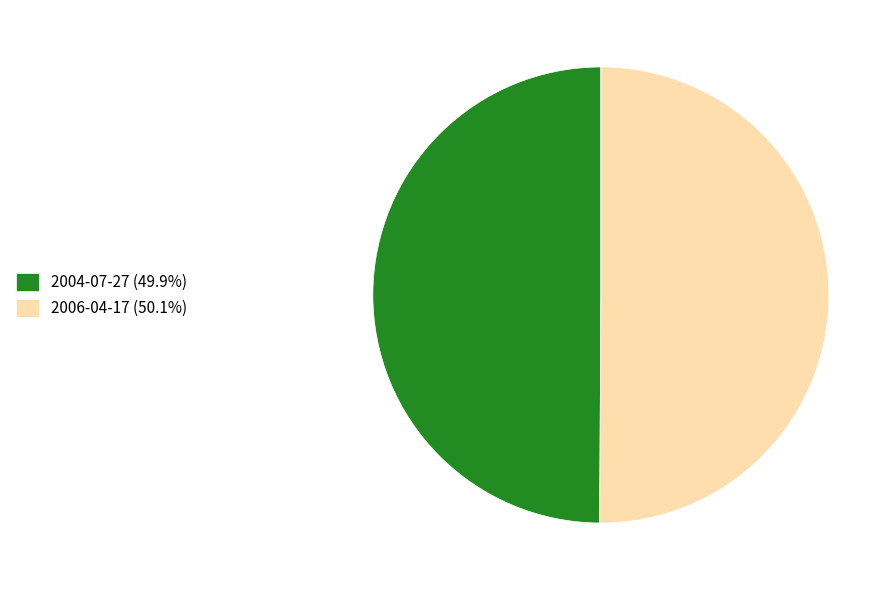

How many slices are in this pie chart?

2